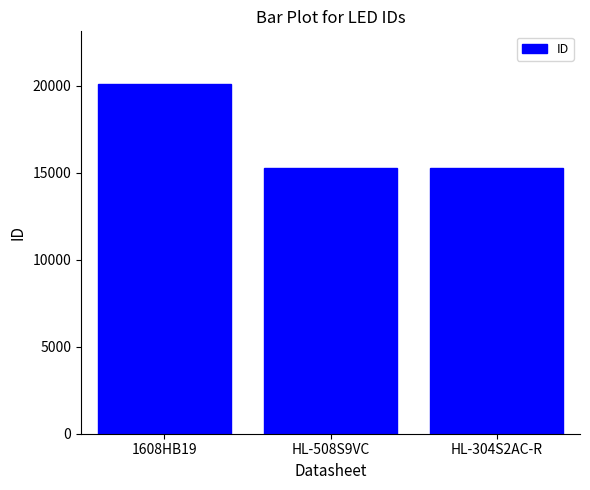

How many series are shown in this chart?

1